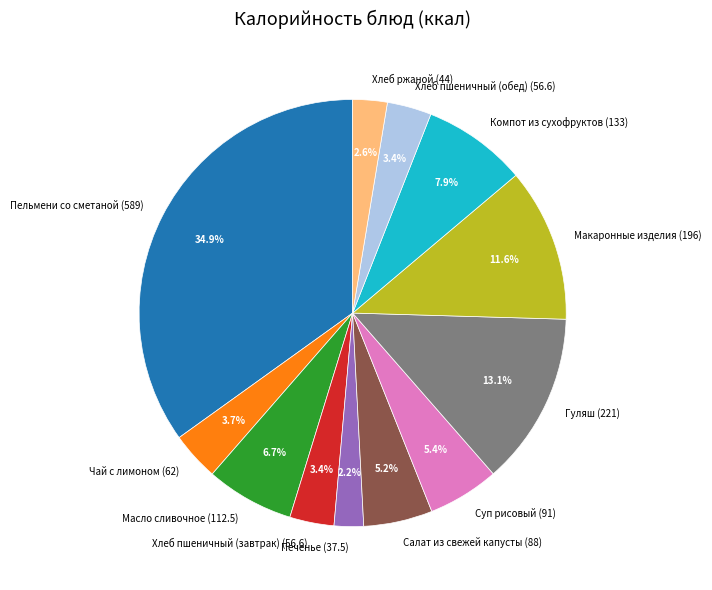

What is the total percentage of Пельмени со сметаной and Компот из сухофруктов?

42.8%